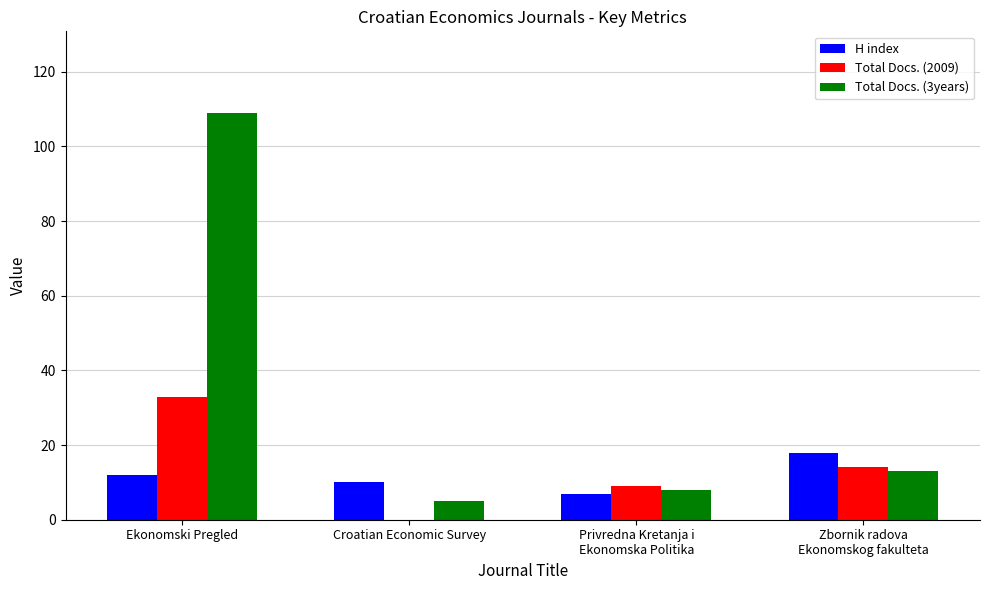

Is the value of H index at Ekonomski Pregled greater than the value of Total Docs. (3years) at Ekonomski Pregled?

No